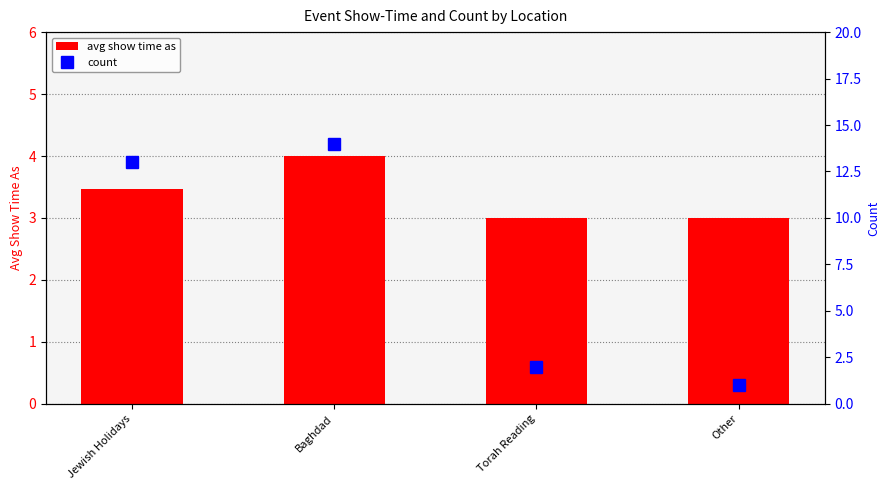

List the series in order of their overall mean, highest first.

count, avg show time as